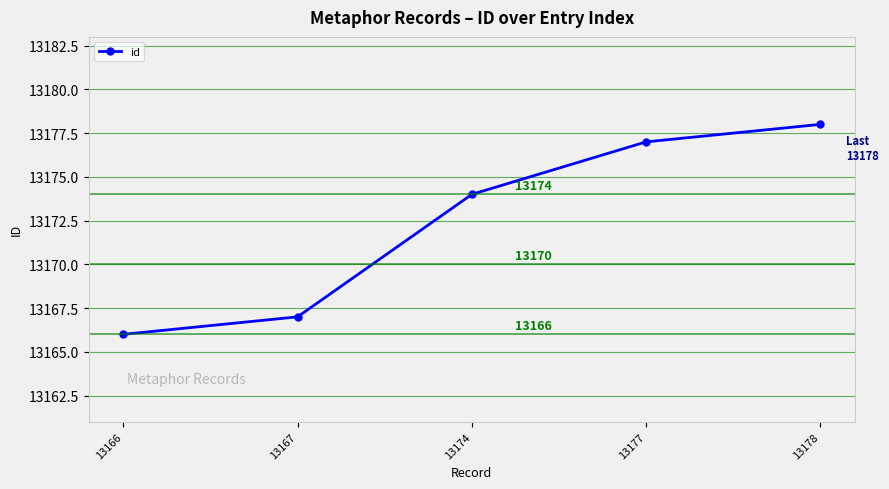

Count the number of categories in the chart.

5